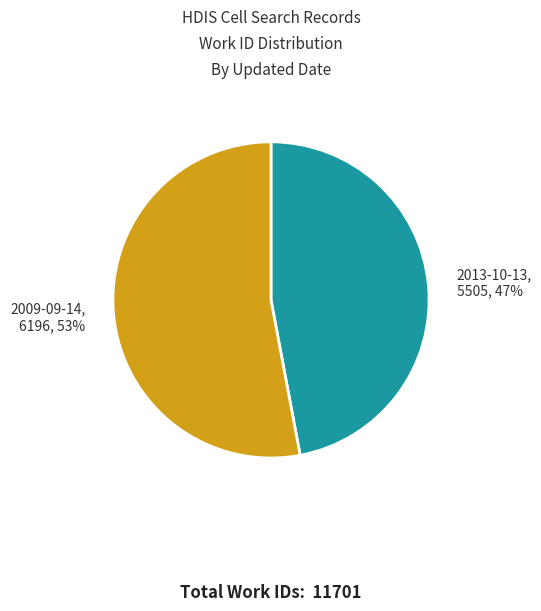

Is there any slice that represents more than half of the pie?

Yes